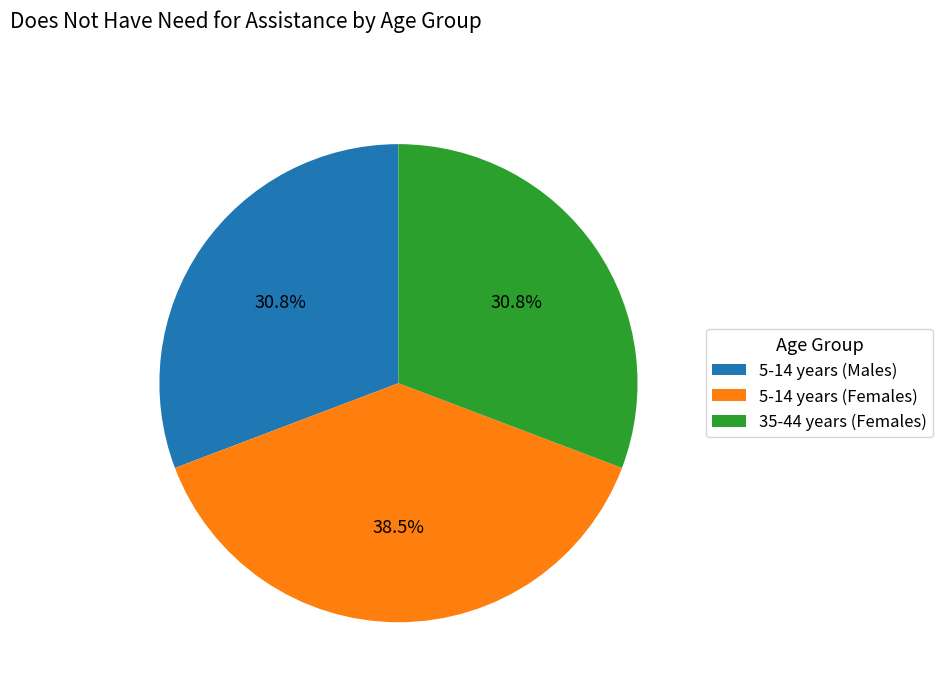

Does any single category account for the majority?

No